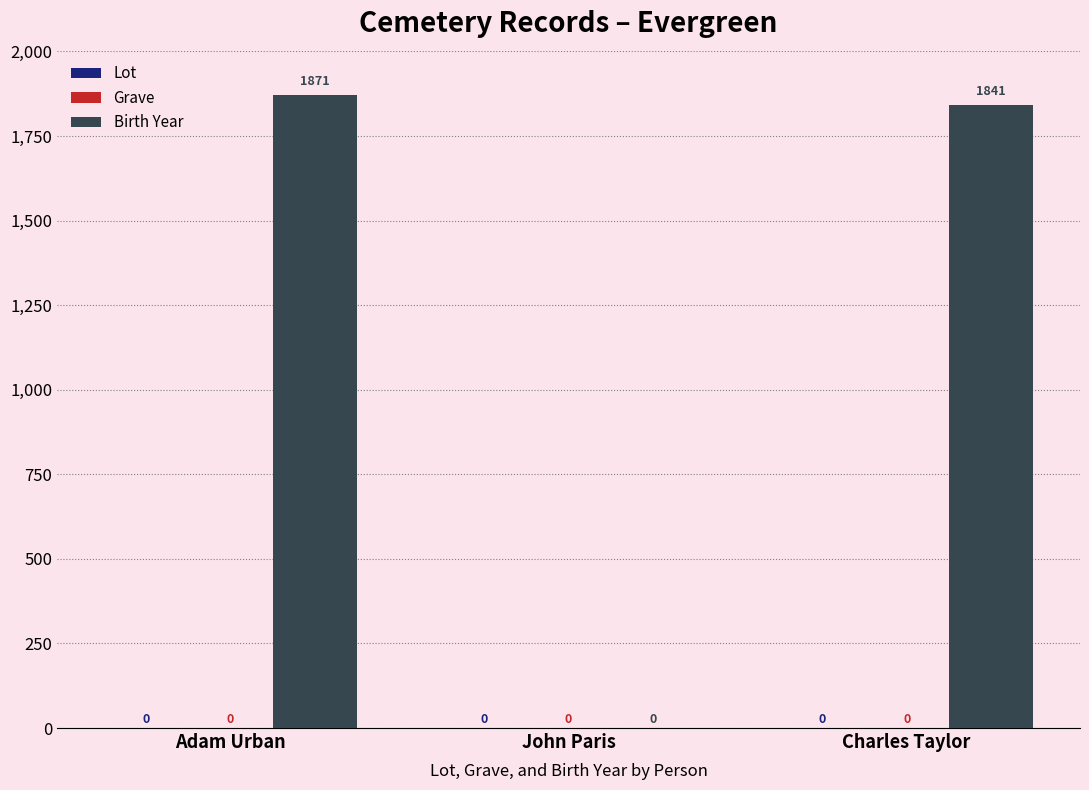

Which label corresponds to the largest value in the chart?

Adam Urban